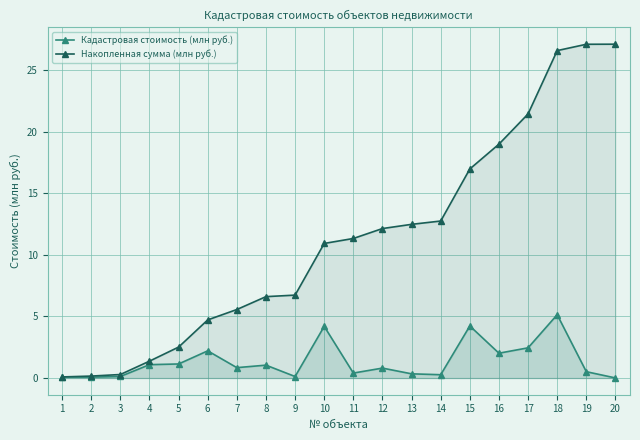

Which series has the largest range (max minus min)?

Накопленная сумма (млн руб.)